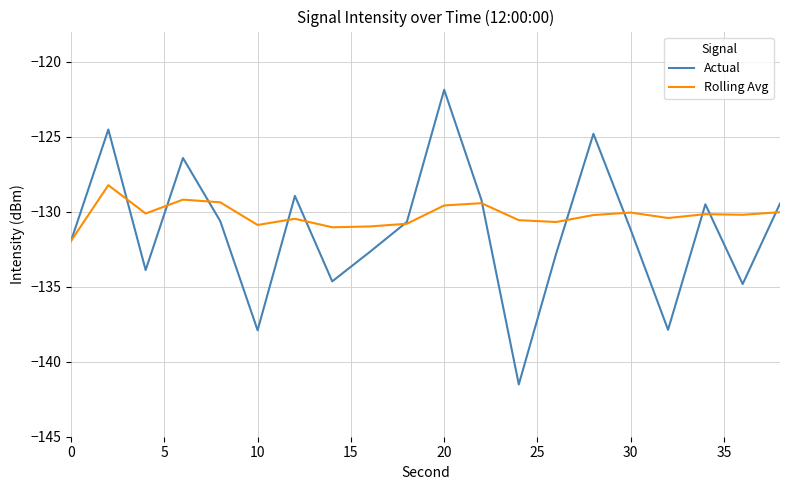

Which series has the widest spread of values?

Actual